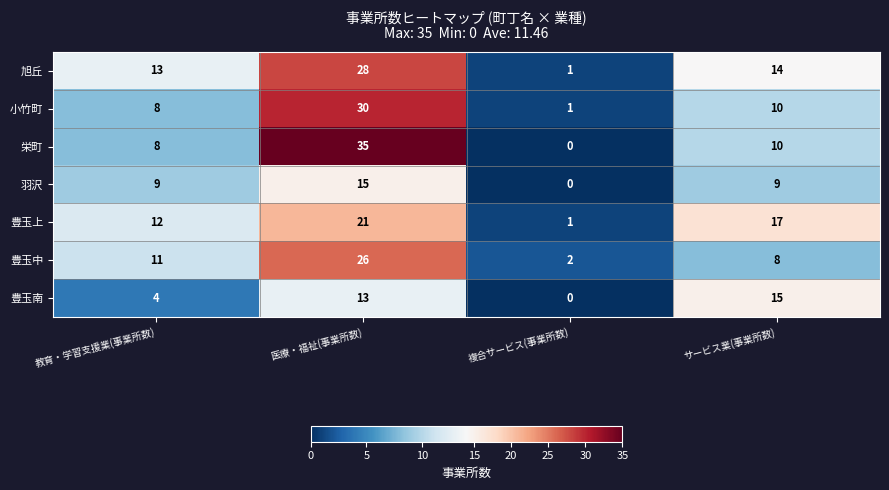

Count the number of categories in the chart.

4